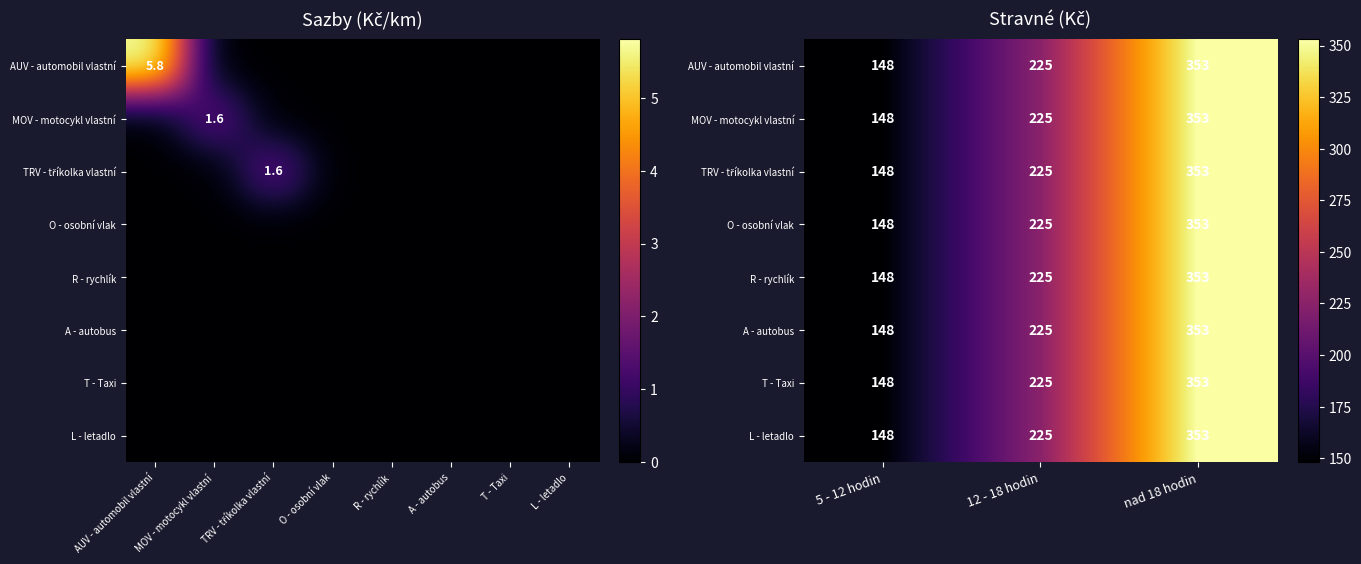

What is the difference between the maximum and minimum values in the A - autobus series?

205